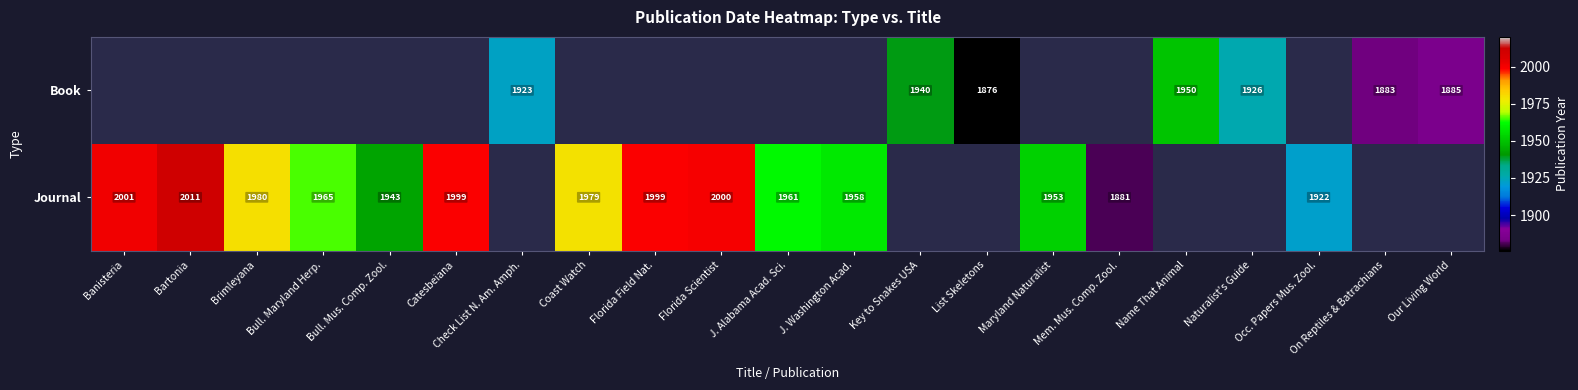

Is the value of Book at List Skeletons greater than the value of Journal at Mem. Mus. Comp. Zool.?

No